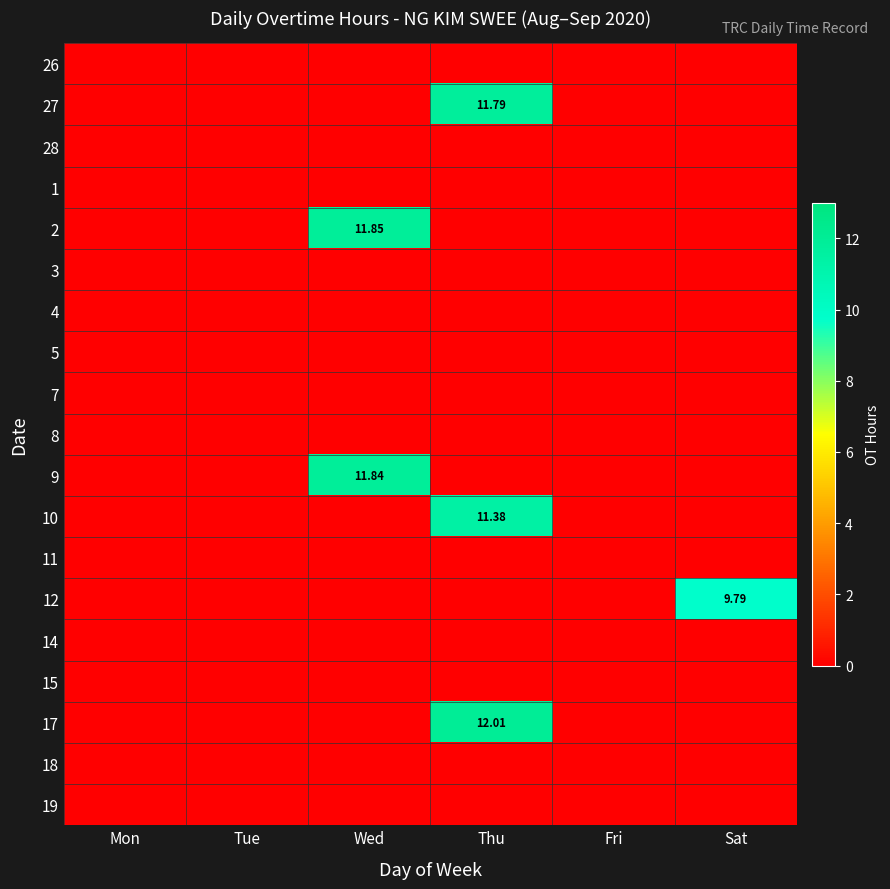

At how many categories does at least one series exceed 5?

3